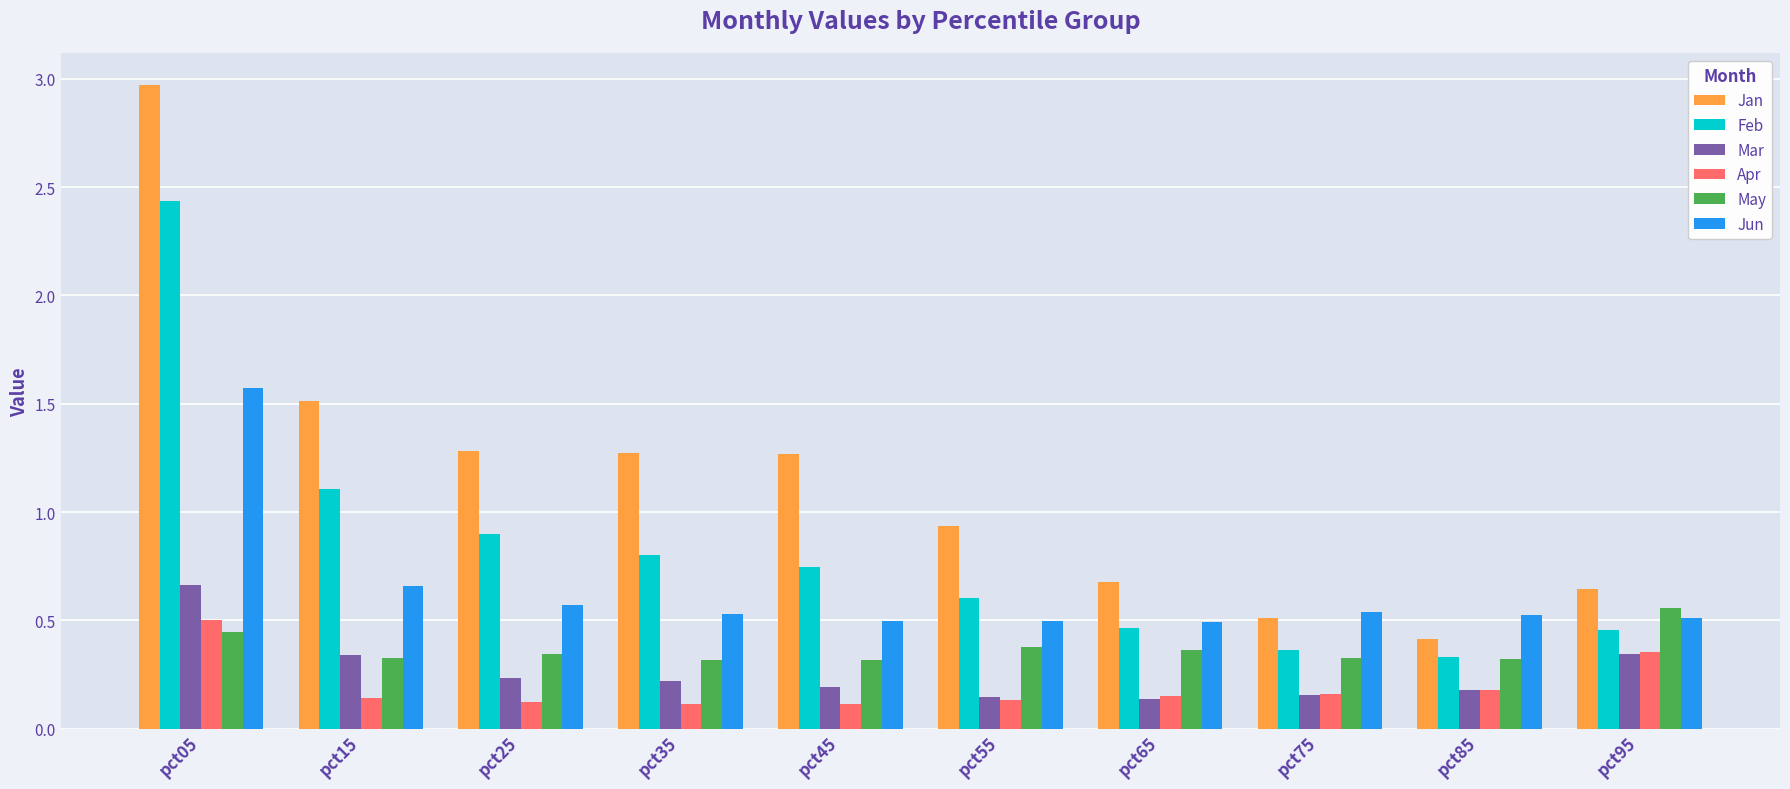

What is the total value across all series at pct35?

3.3